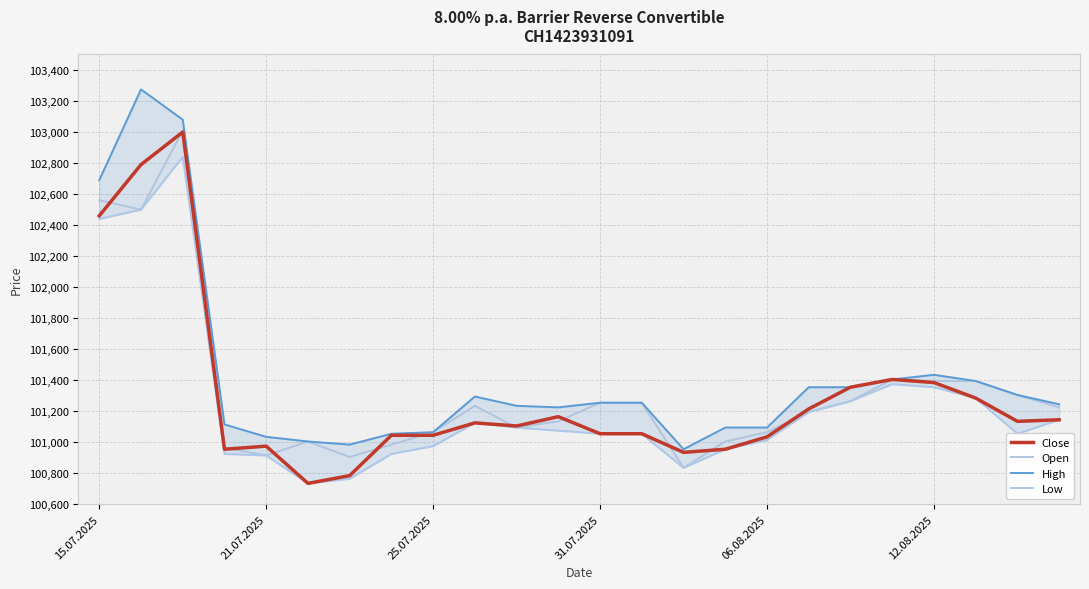

In Low, how many points are higher than both neighbors (excluding endpoints)?

3